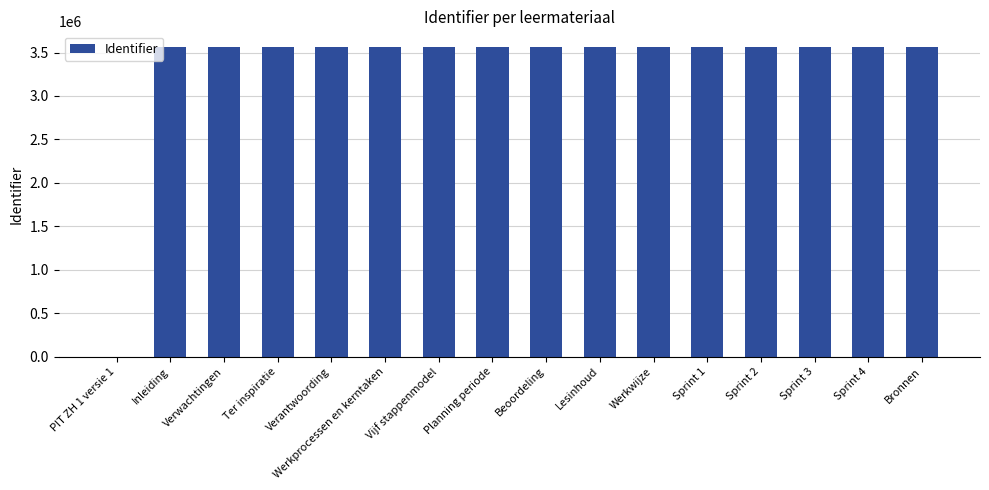

Where is the data nearest to the value 1782712?

Inleiding